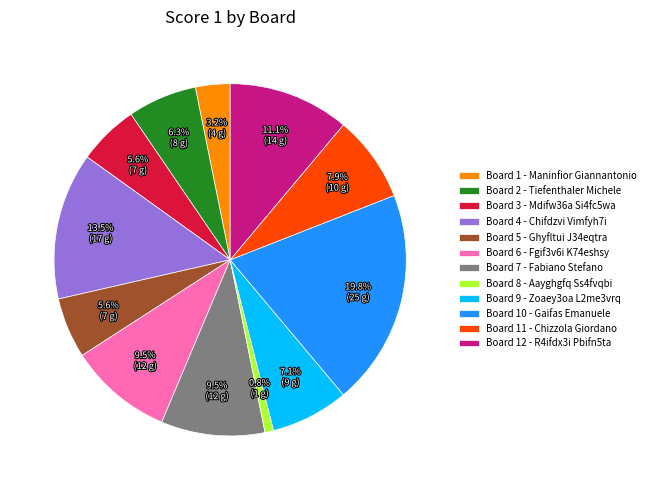

Is the sum of Board 1 - Maninfior Giannantonio and Board 7 - Fabiano Stefano greater than half?

No